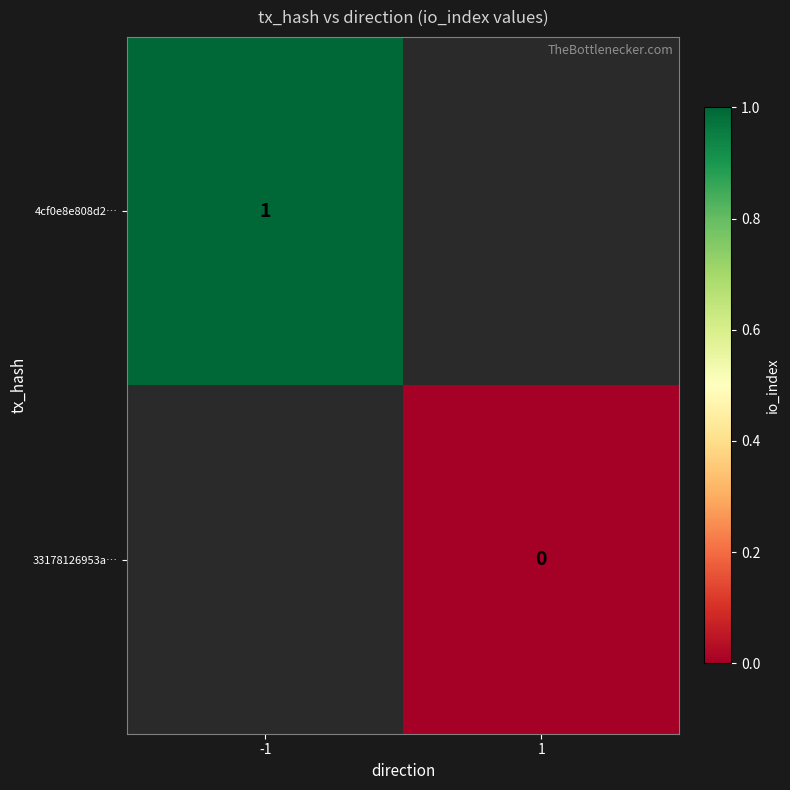

How many distinct data groups are displayed?

2